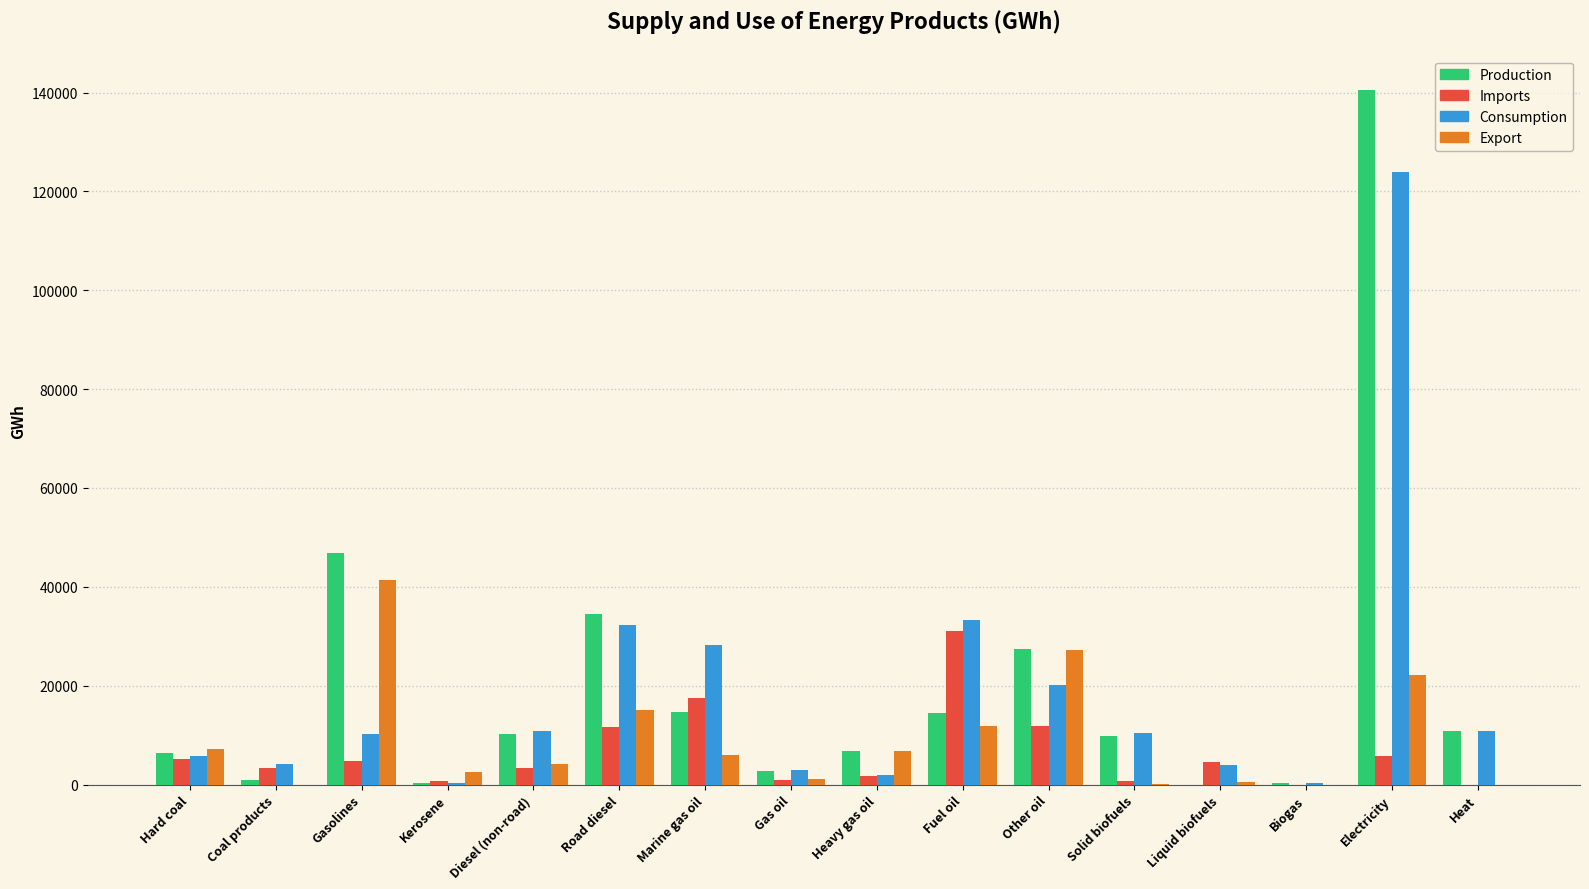

True or false: Production has a value of -70357 at Liquid biofuels.

False